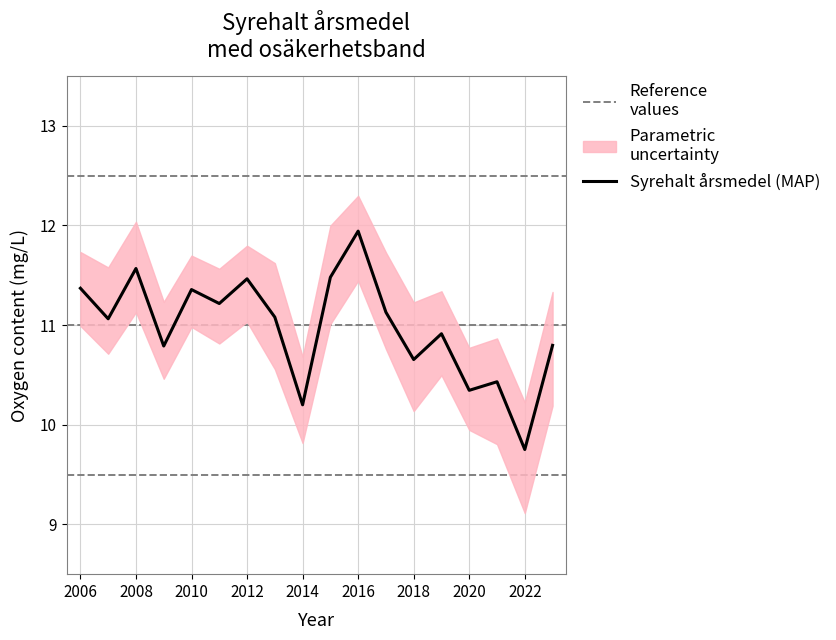

What is the value of the 8th point from the left?

11.1